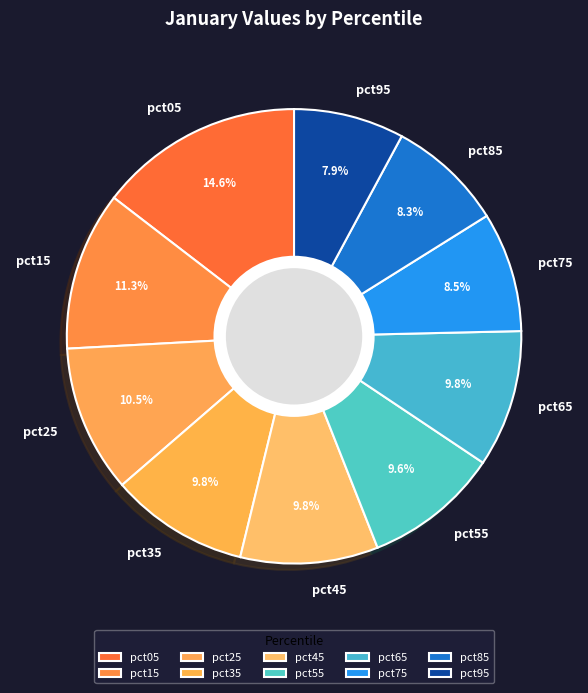

To the nearest percent, what is the difference between the pct15 and pct05 slice percentages?

3%